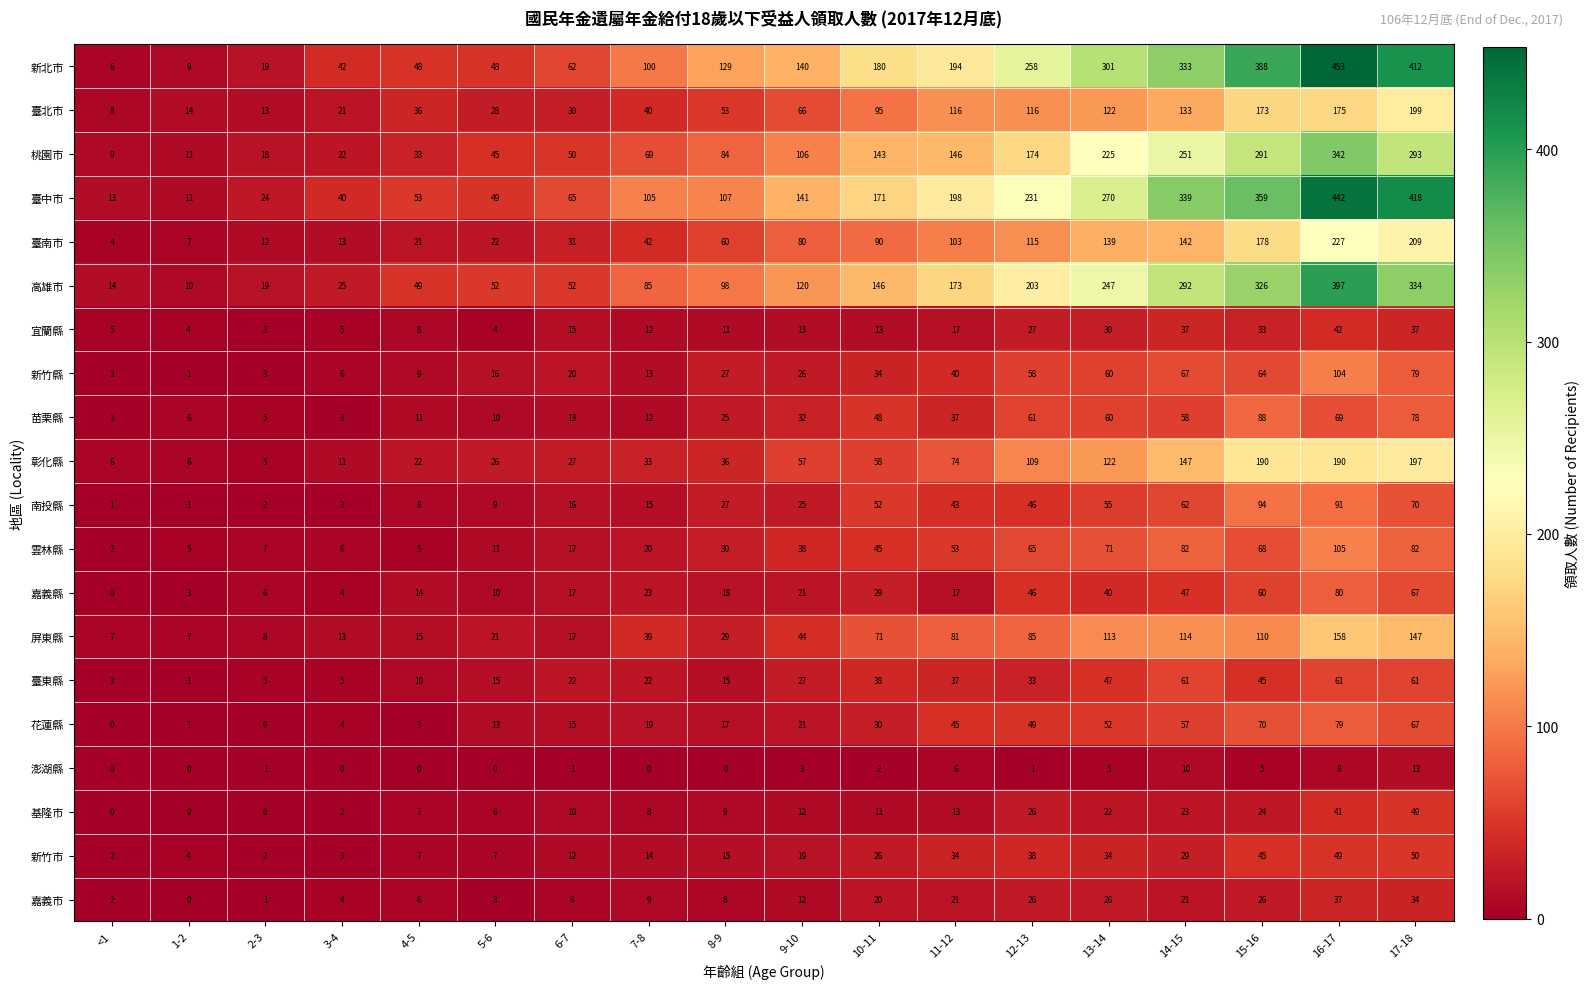

Which label corresponds to the largest value in the chart?

16-17